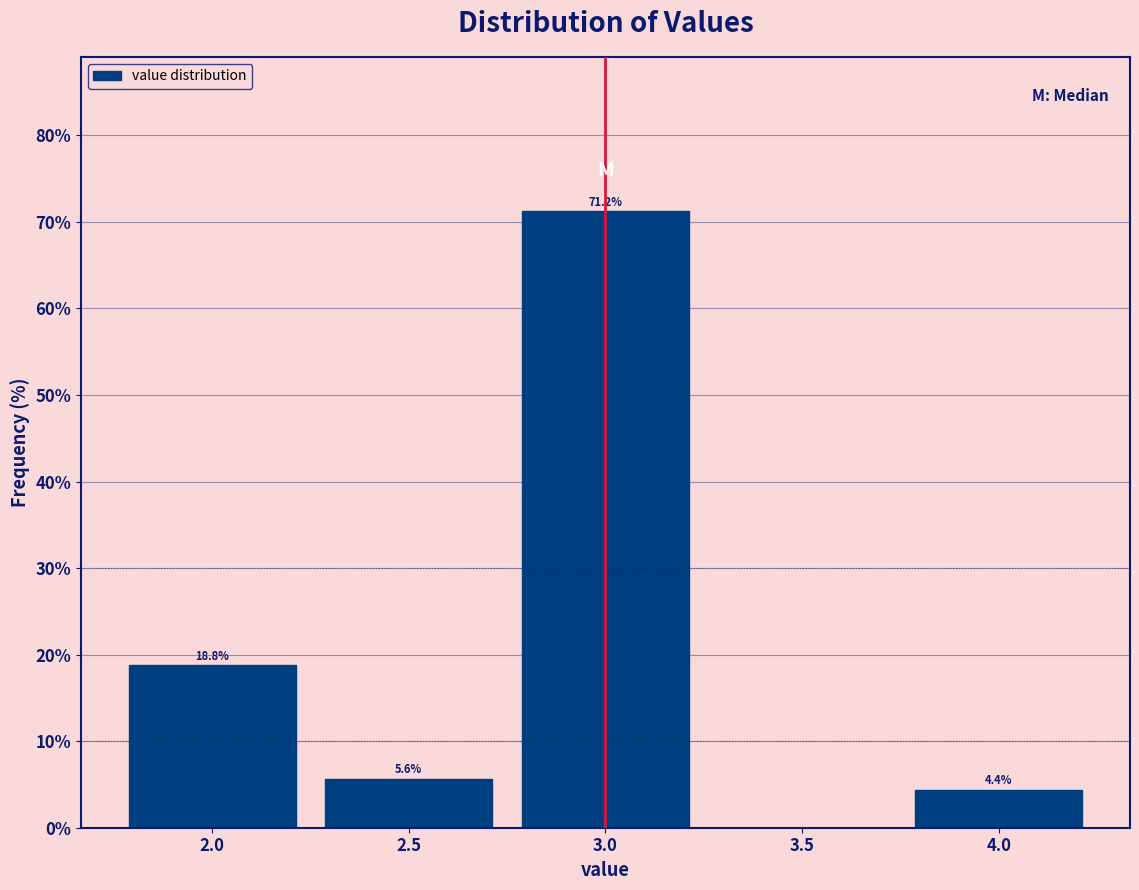

Which range on the x-axis has the tallest bar?

2.75 to 3.25